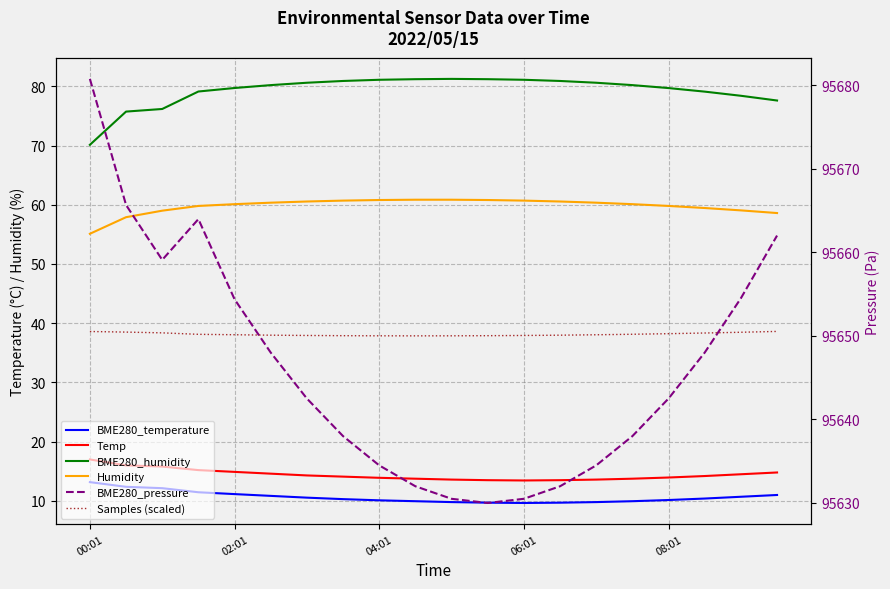

What are all the series names shown in the legend?

BME280_temperature, Temp, BME280_humidity, Humidity, BME280_pressure, Samples (scaled)